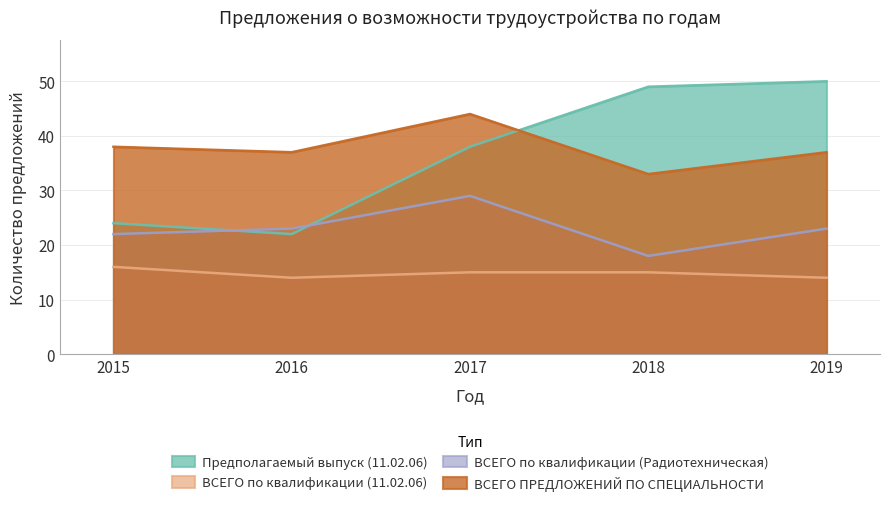

How many values in the Предполагаемый выпуск (11.02.06) series exceed 38?

2